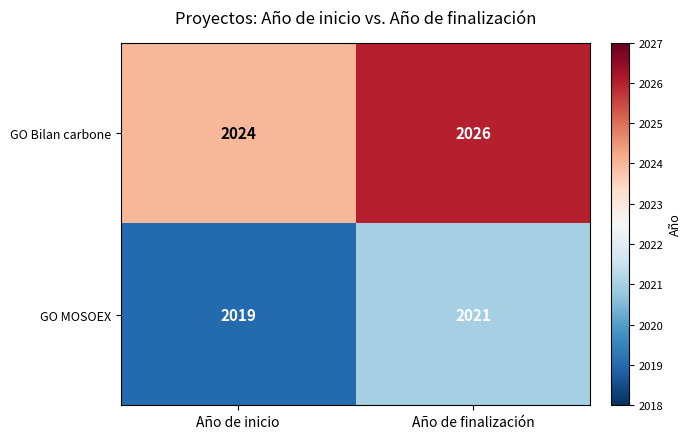

What is the sum of all GO MOSOEX values?

4040